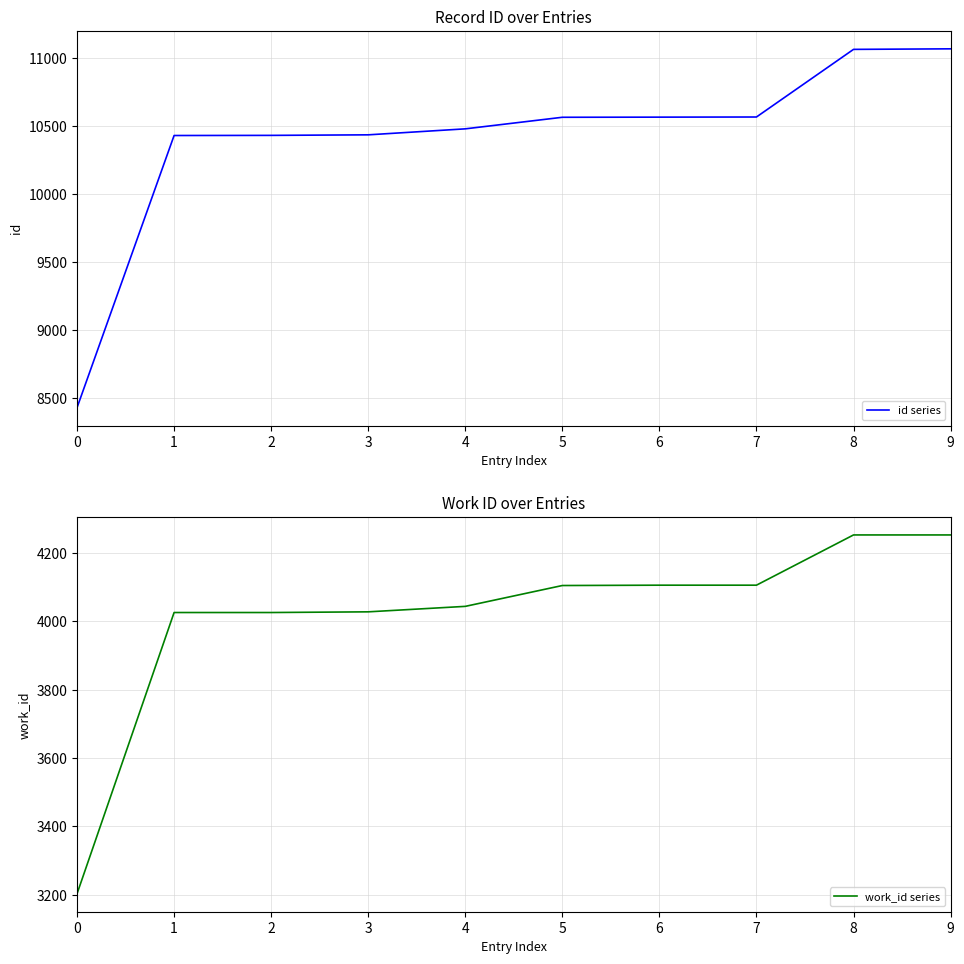

List the series in order of their overall mean, lowest first.

work_id series, id series